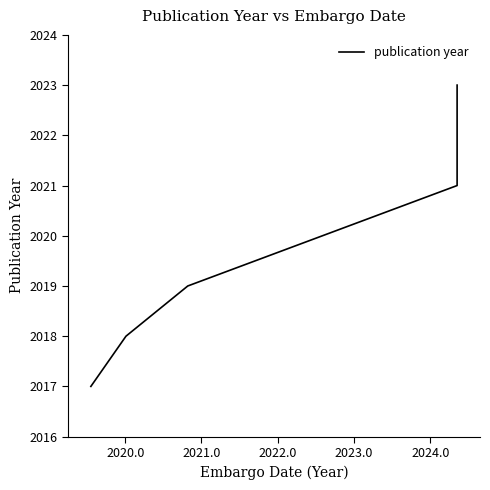

How many categories are shown in the chart?

5